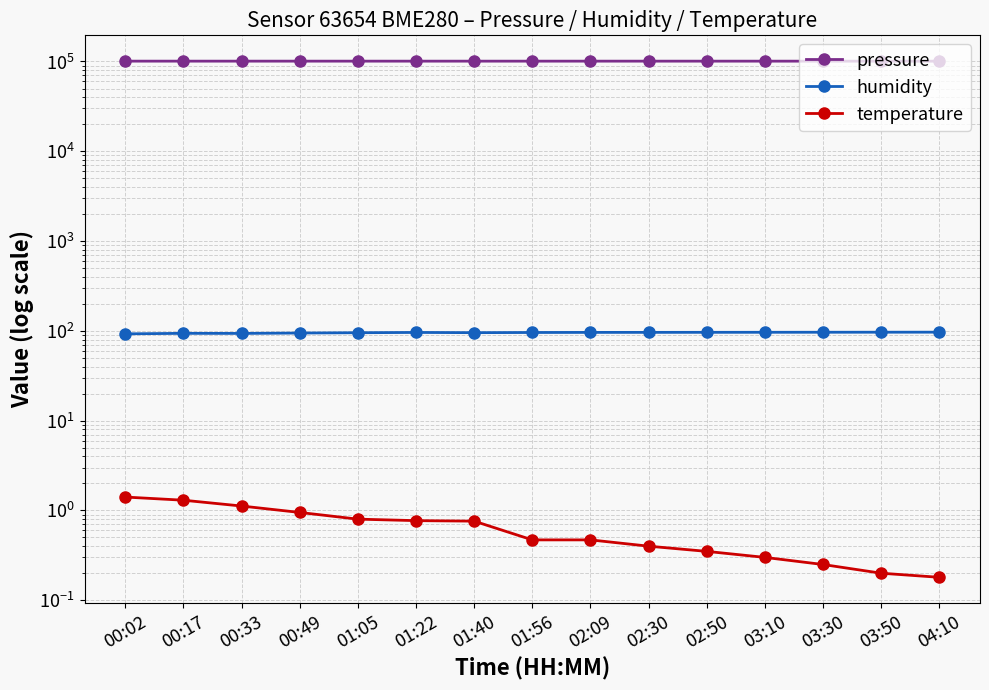

What is the maximum value shown in the chart?

100914.9